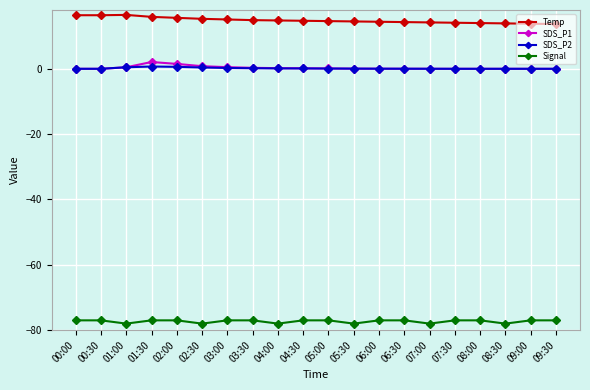

The SDS_P2 series shows 0.0 at 06:00. True or false?

True